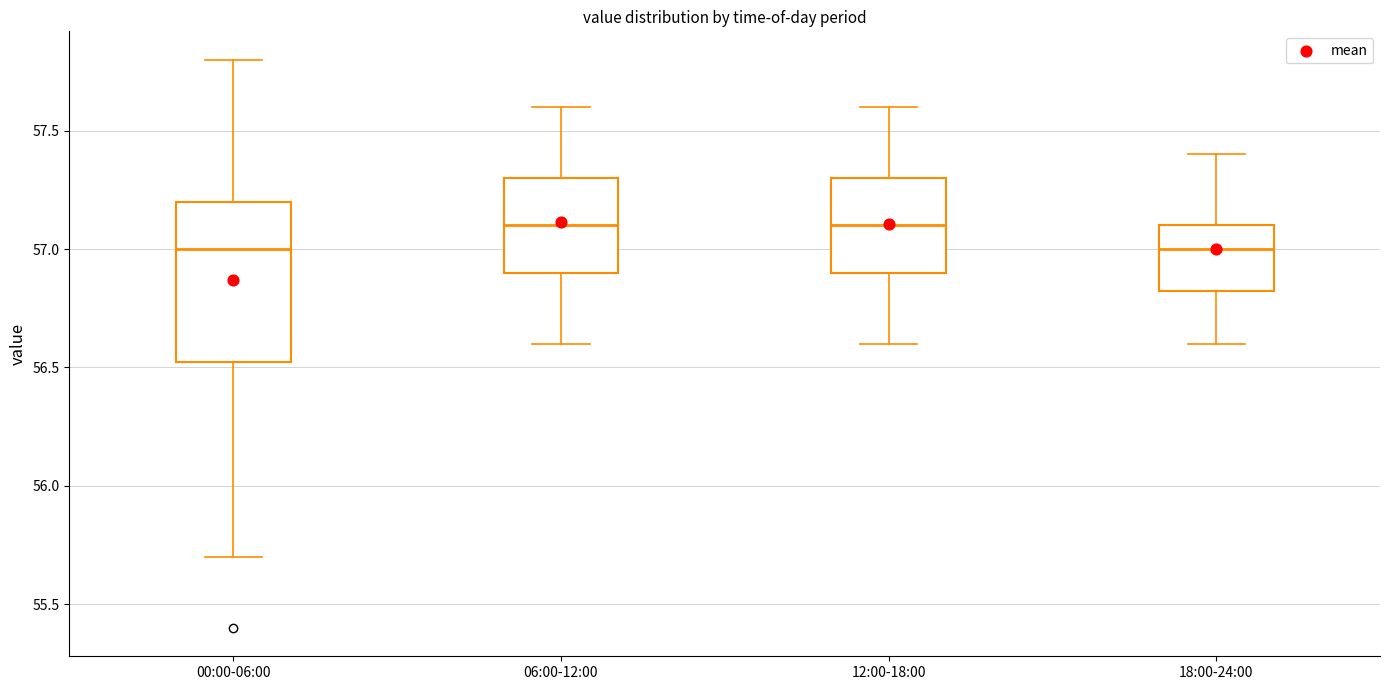

Which box is the tallest, from its lower edge to its upper edge?

00:00-06:00